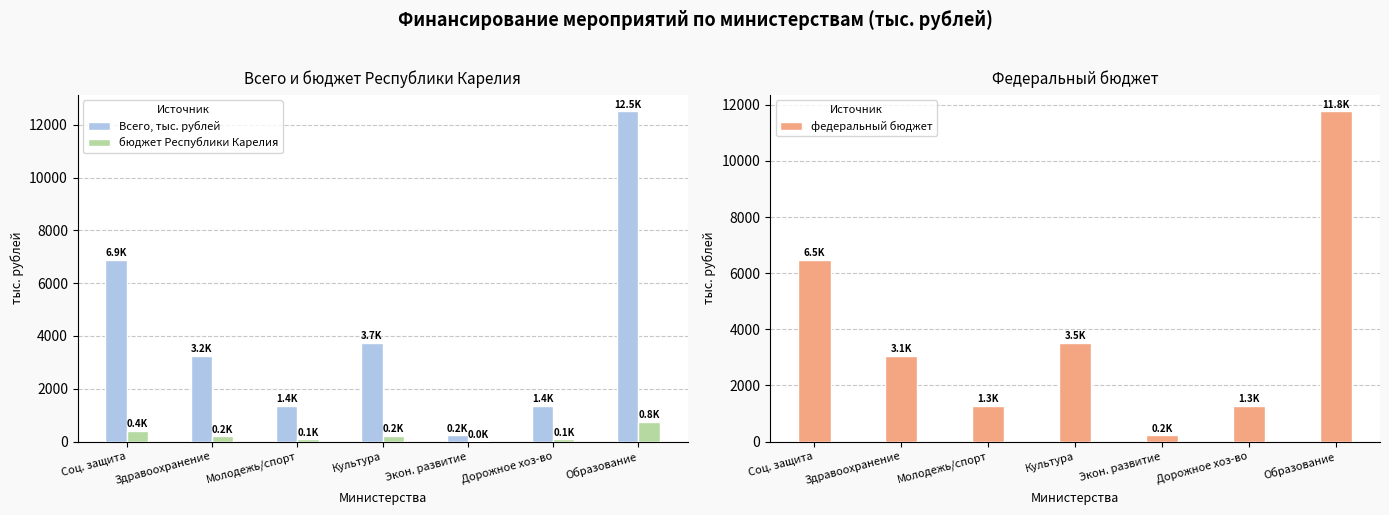

What is the spread (max minus min) of values at Молодежь/спорт?

1279.2